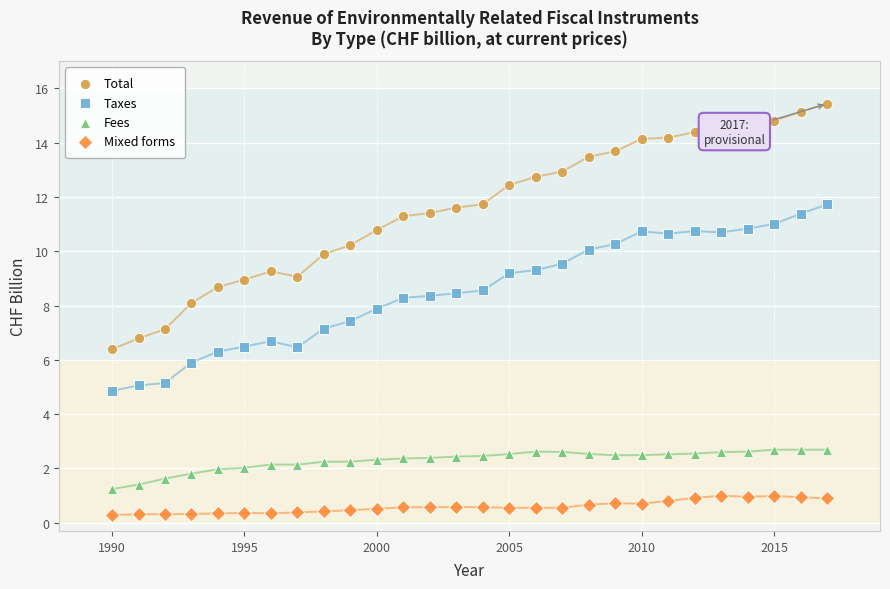

Which series contains the highest Y value?

Total